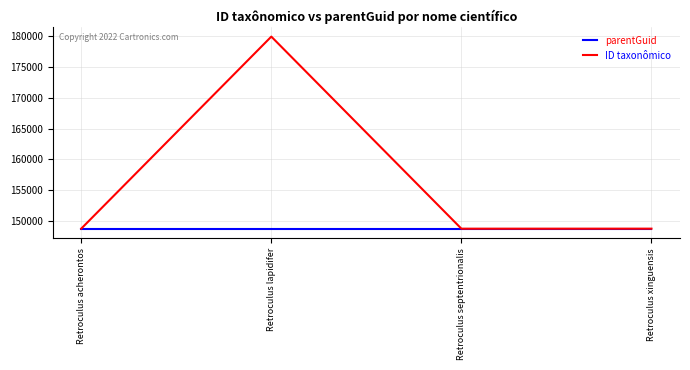

What is the minimum value shown in the chart?

148762